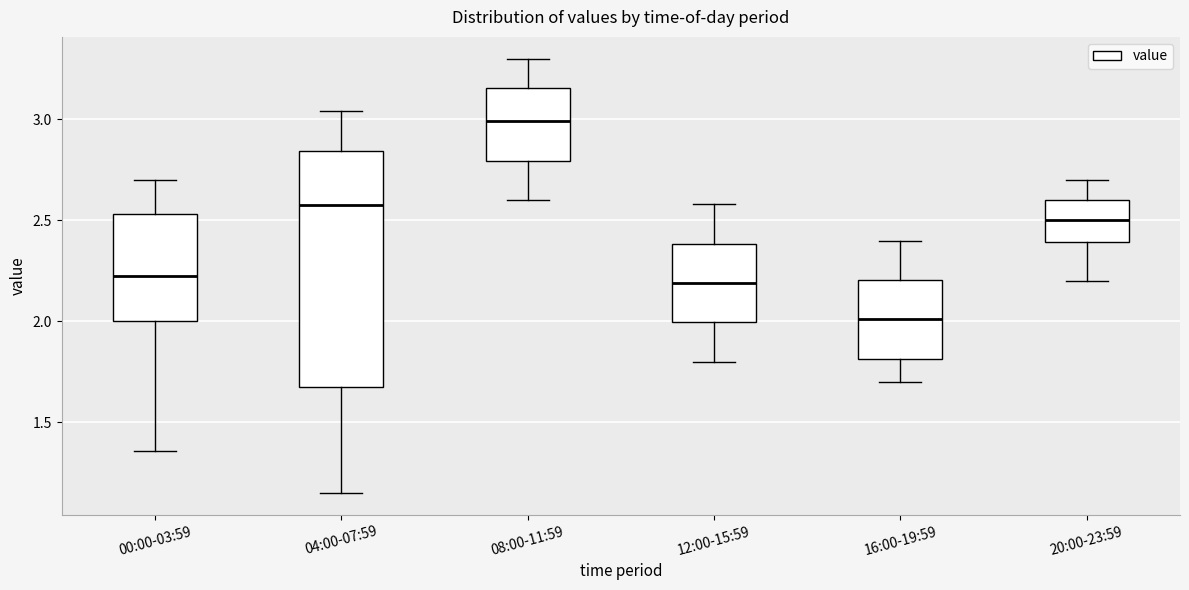

Reading left to right, transcribe this box plot: for each box, give where its median line is, the range the box spans, and where its two whiskers end, as read against the y-axis. The values are not printed on the chart, so give them approximately, as read against the axis.

00:00-03:59: median 2.25, box 2.00 to 2.55, whiskers 1.35 to 2.70
04:00-07:59: median 2.60, box 1.70 to 2.85, whiskers 1.15 to 3.05
08:00-11:59: median 3.00, box 2.80 to 3.15, whiskers 2.60 to 3.30
12:00-15:59: median 2.20, box 2.00 to 2.40, whiskers 1.80 to 2.60
16:00-19:59: median 2.00, box 1.80 to 2.20, whiskers 1.70 to 2.40
20:00-23:59: median 2.50, box 2.40 to 2.60, whiskers 2.20 to 2.70